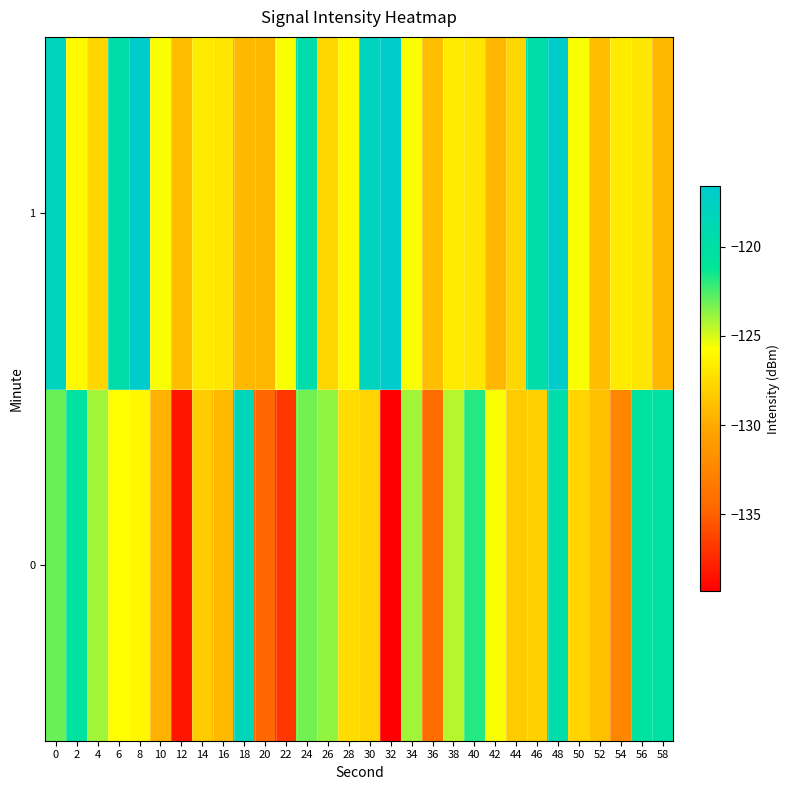

At which category does the chart reach its peak across all series?

8